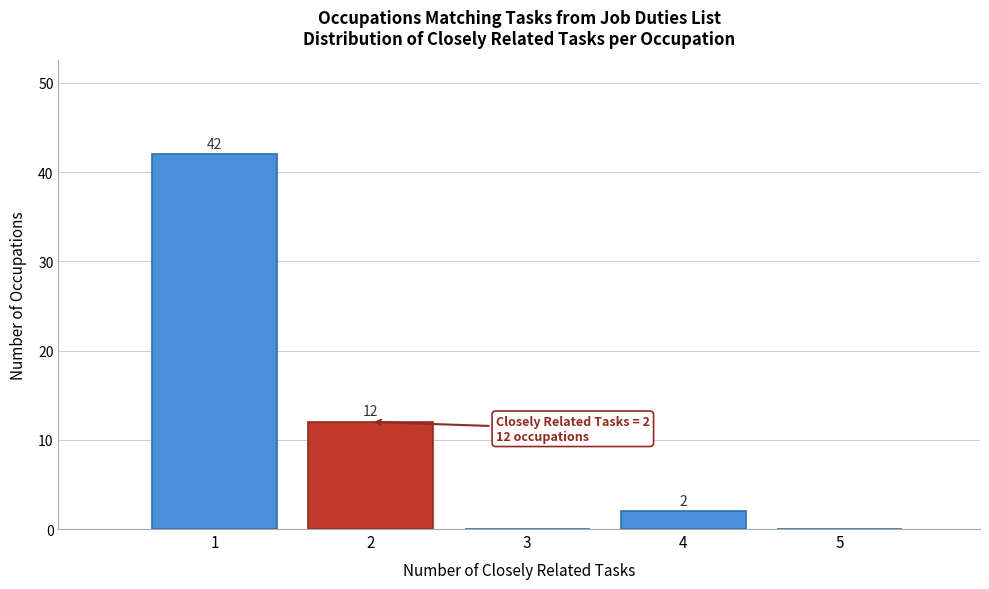

Over which range of the x-axis is the bar tallest?

0.5 to 1.5